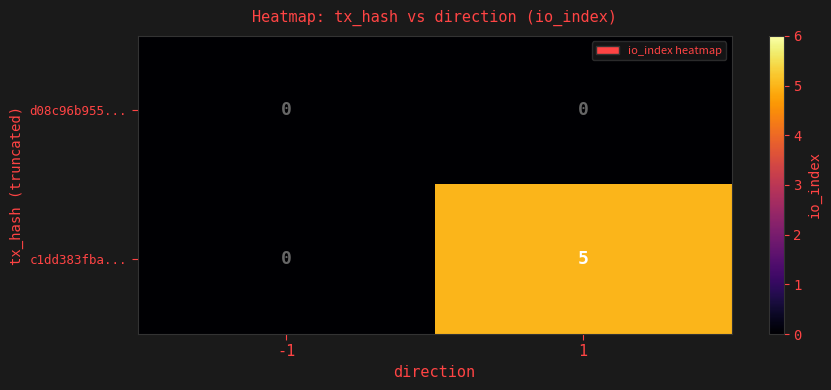

How many categories are shown in the chart?

2